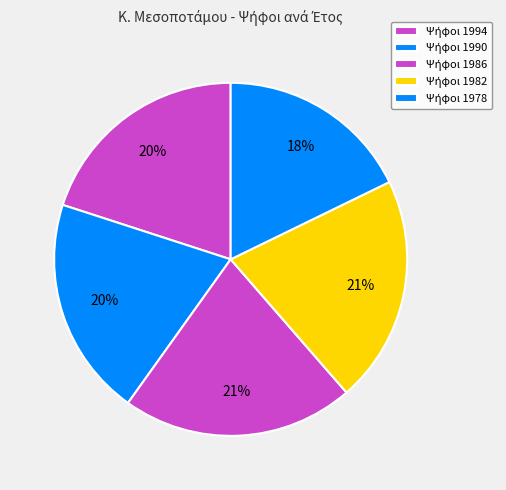

How many slices are in this pie chart?

5